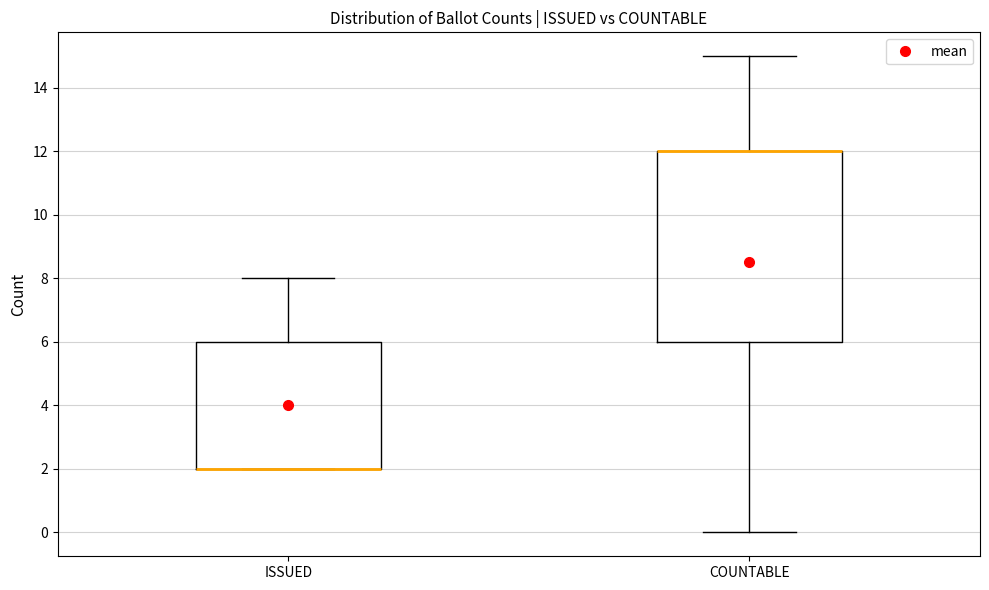

Comparing the boxes themselves (not the whiskers), which one is the tallest?

COUNTABLE